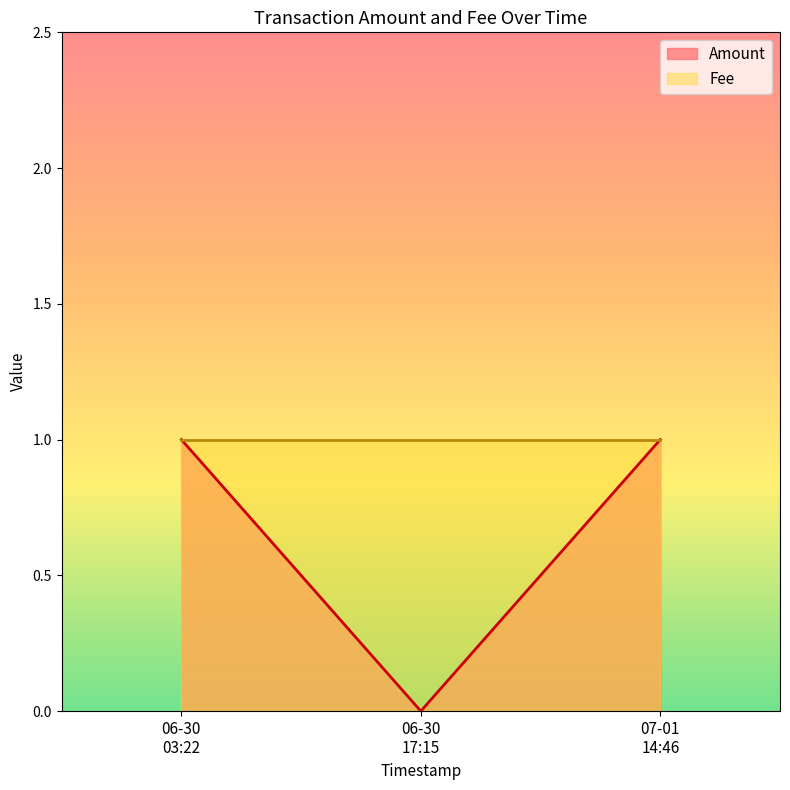

How many values are above zero?

2